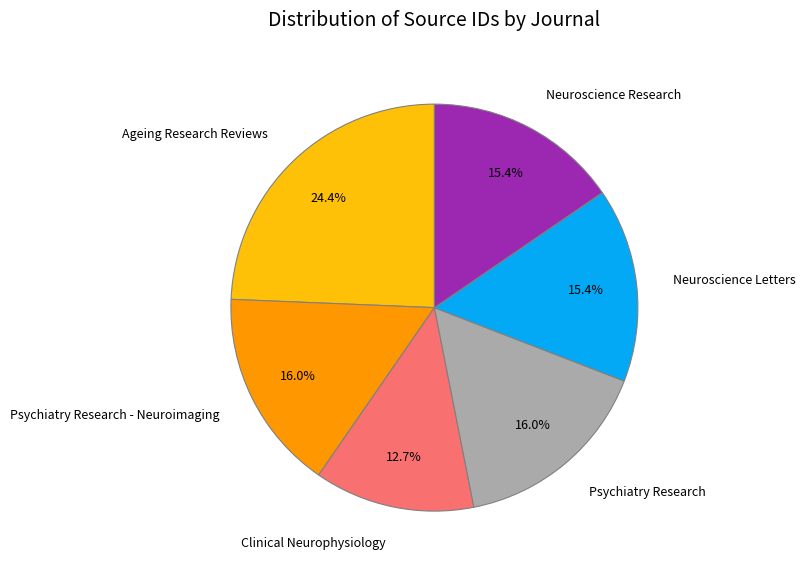

Which category has the smallest portion of the pie?

Clinical Neurophysiology